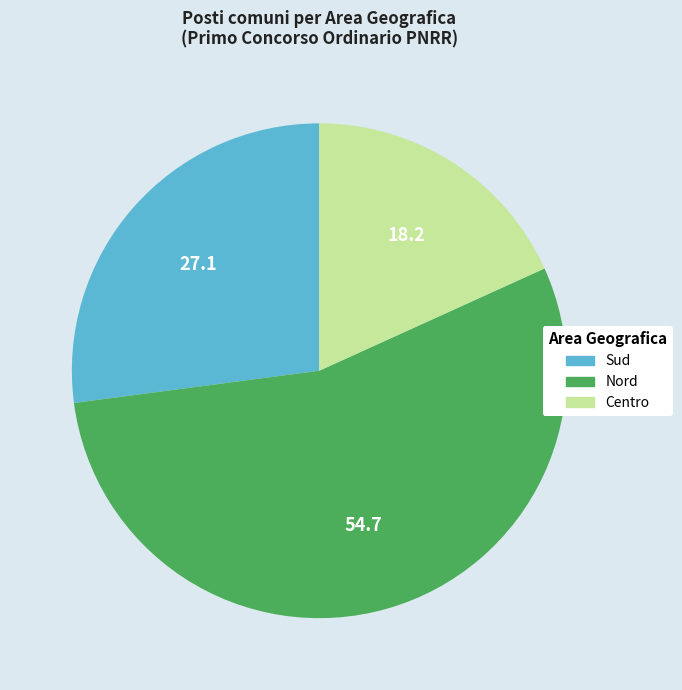

Does any single category account for the majority?

Yes